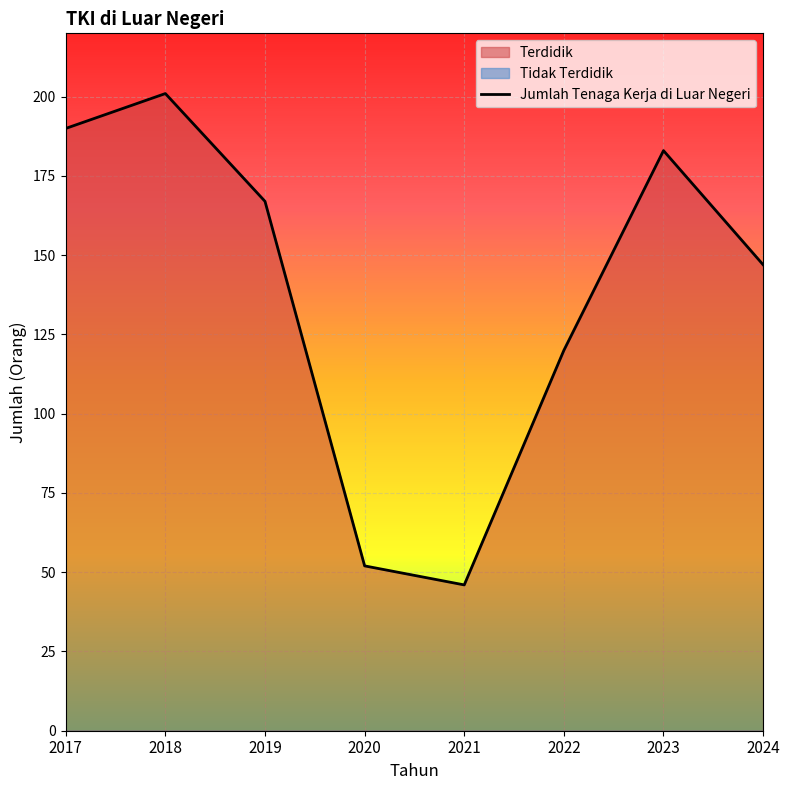

How many lines are shown in the chart?

3